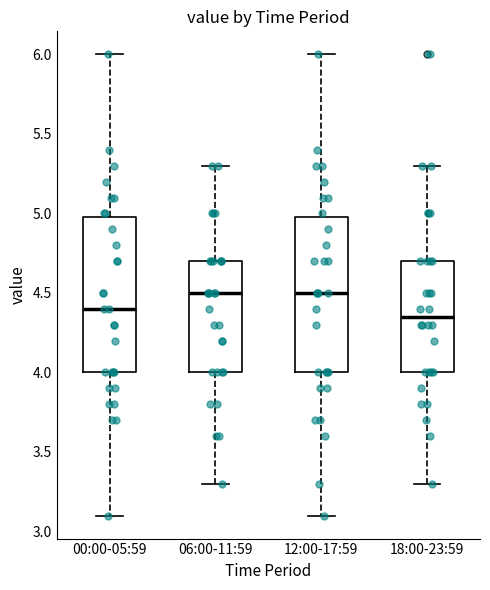

Reading left to right, read every box against the y-axis: the position of its median line, the range the box covers, and the ends of its whiskers. The values are not printed on the chart, so give them approximately, as read against the axis.

00:00-05:59: median 4.40, box 4.00 to 5.00, whiskers 3.10 to 6.00
06:00-11:59: median 4.50, box 4.00 to 4.70, whiskers 3.30 to 5.30
12:00-17:59: median 4.50, box 4.00 to 5.00, whiskers 3.10 to 6.00
18:00-23:59: median 4.35, box 4.00 to 4.70, whiskers 3.30 to 5.30